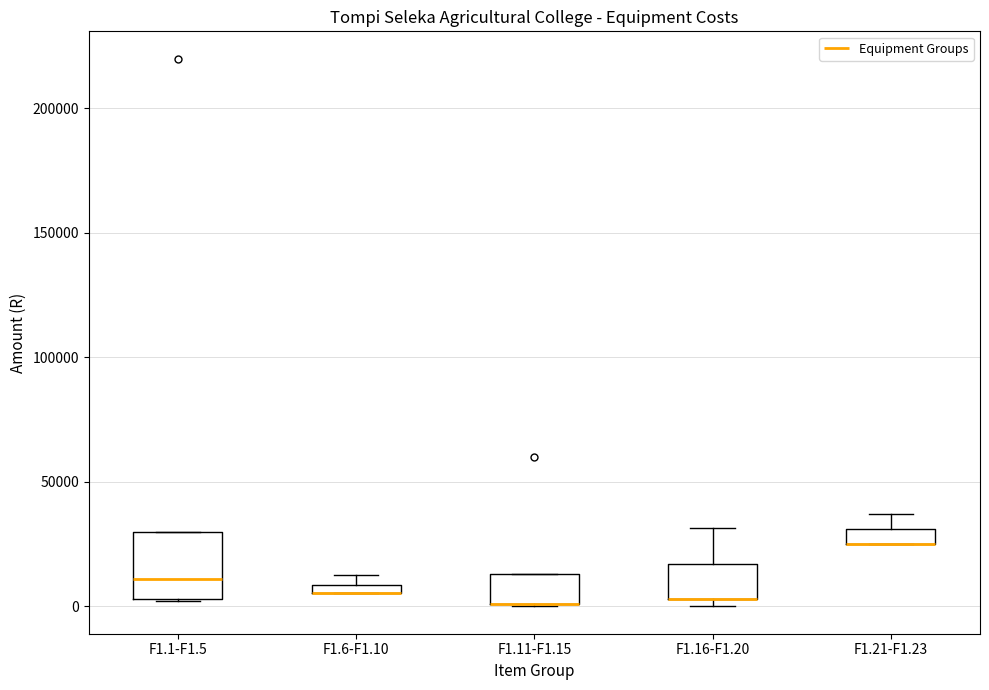

Where does the median line of the box for F1.1-F1.5 sit on the y-axis? The values are not printed on the chart, so give them approximately, as read against the axis.

10000